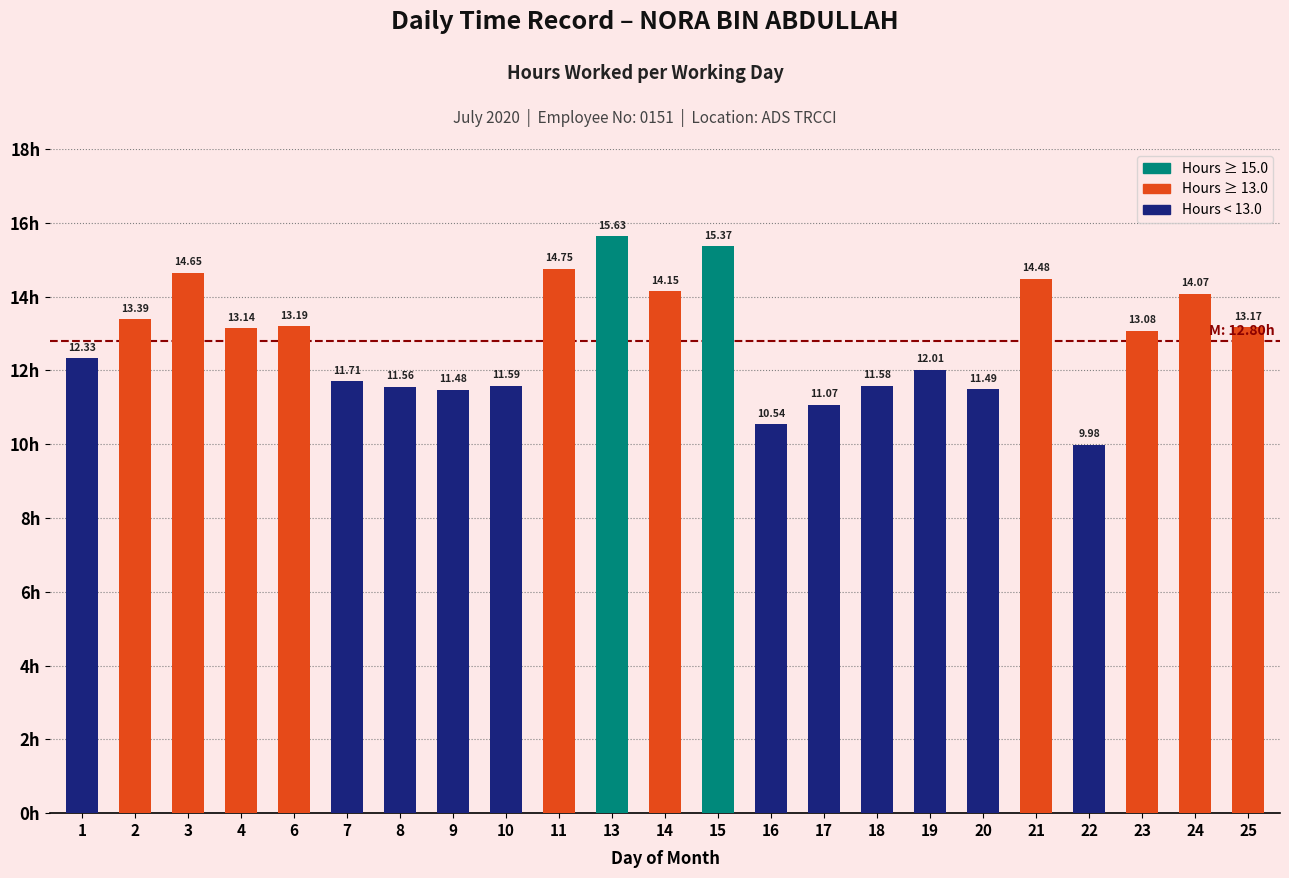

What is the value of the 2nd bar from the left?

13.4